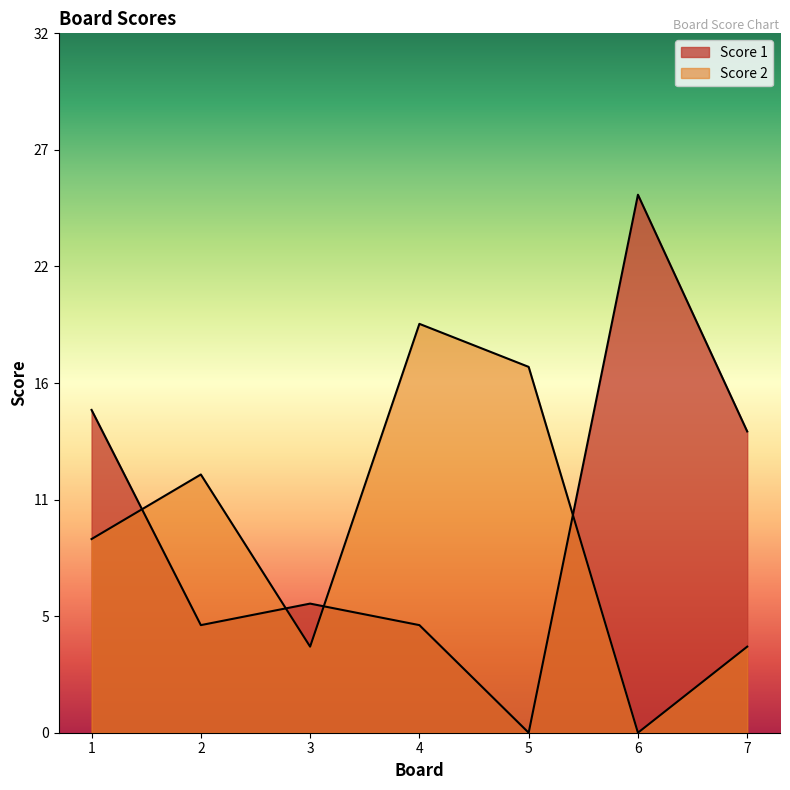

What is the sum of the Score 2 values at 1 and 4?

28